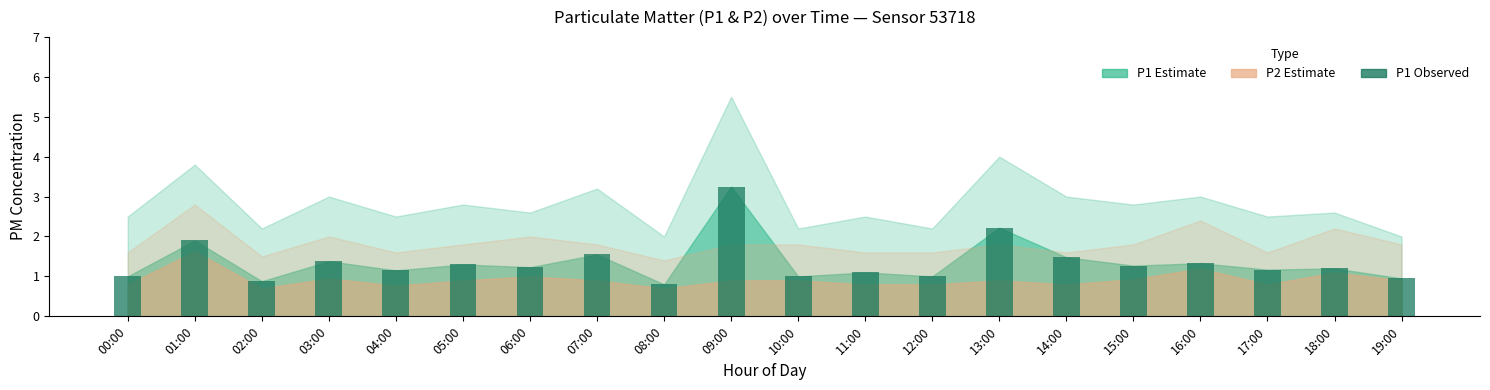

What position from the right is 05:00?

15